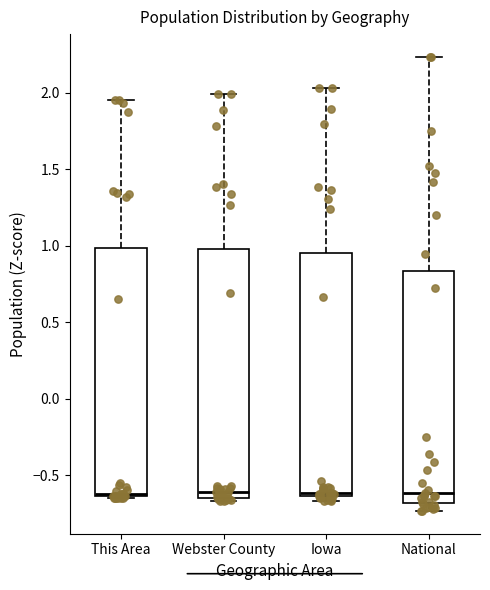

Reading left to right, transcribe this box plot: for each box, give where its median line is, the range the box spans, and where its two whiskers end, as read against the y-axis. The values are not printed on the chart, so give them approximately, as read against the axis.

This Area: median -0.60, box -0.65 to 1.00, whiskers -0.65 to 1.95
Webster County: median -0.60, box -0.65 to 1.00, whiskers -0.65 (just below the box's lower edge) to 2.00
Iowa: median -0.60, box -0.65 to 0.95, whiskers -0.65 (just below the box's lower edge) to 2.05
National: median -0.60, box -0.70 to 0.85, whiskers -0.75 to 2.25